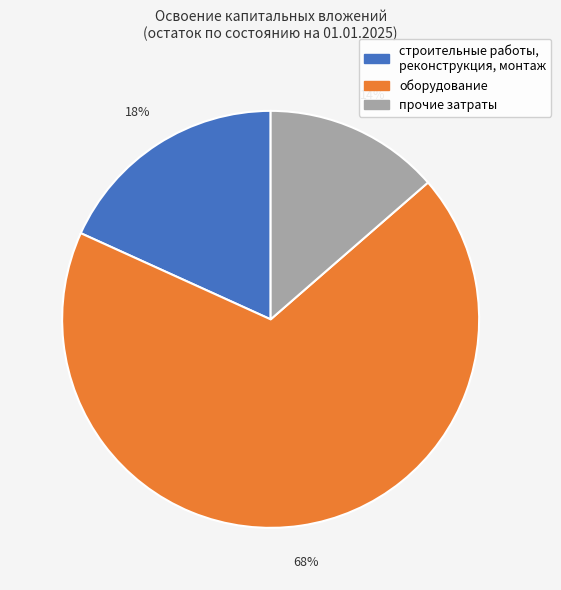

What is the ratio of the value at прочие затраты to the value at оборудование?

0.2